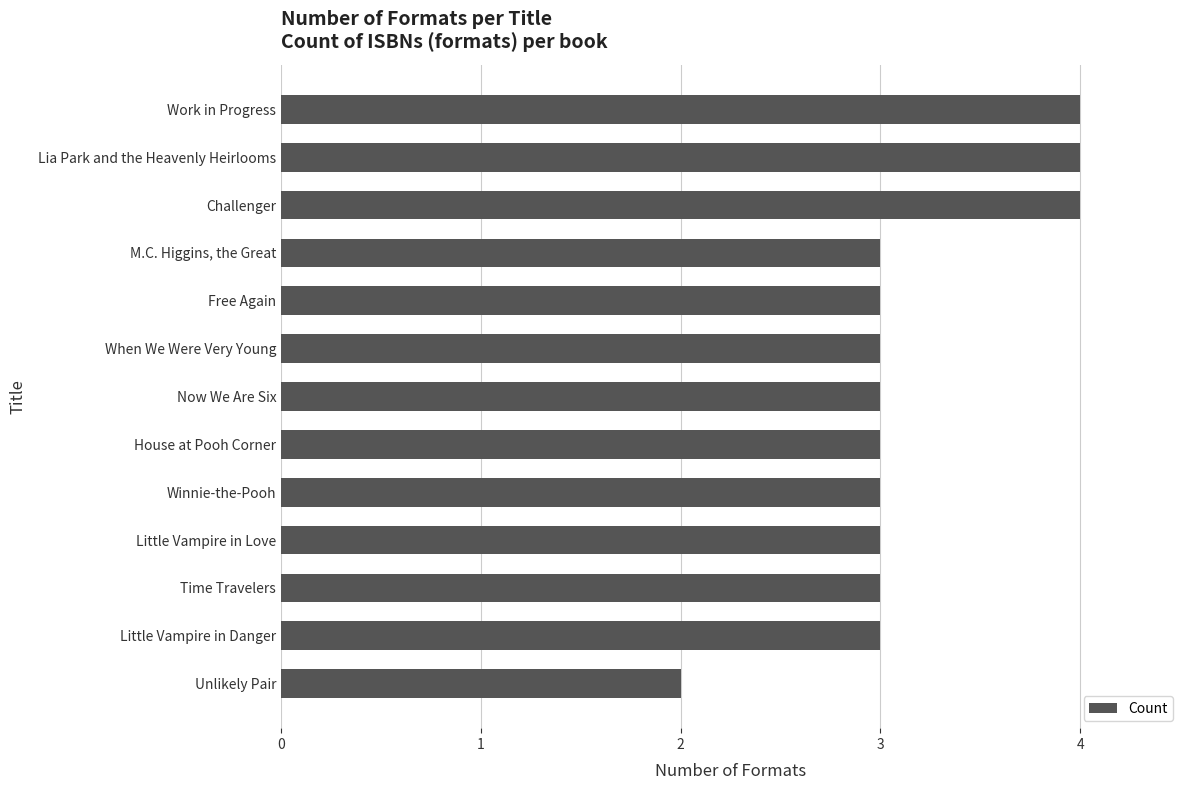

Approximately how many times larger is the value at Work in Progress compared to Lia Park and the Heavenly Heirlooms?

1.0